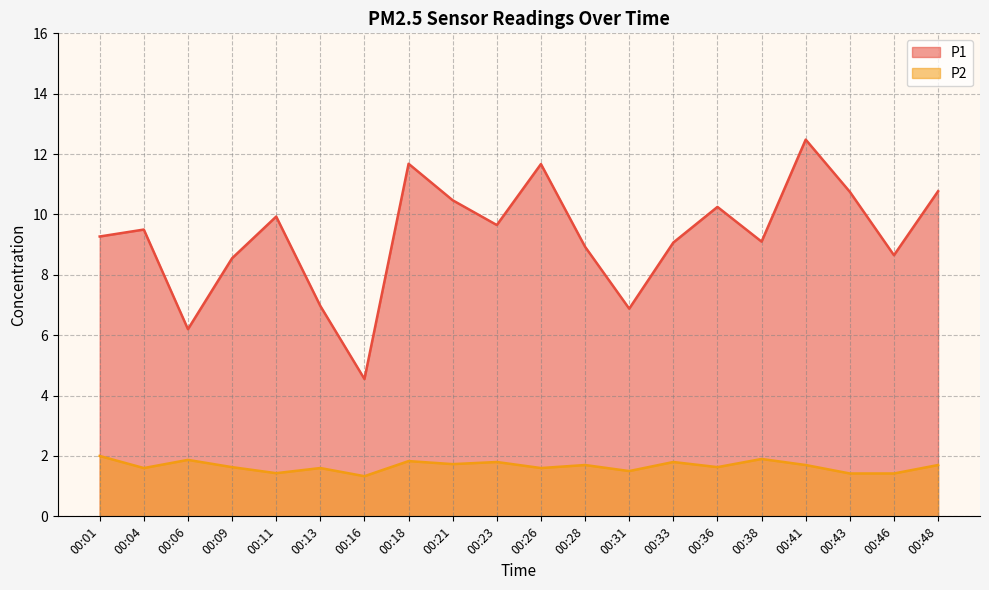

What is the spread (max minus min) of values at 00:13?

5.4